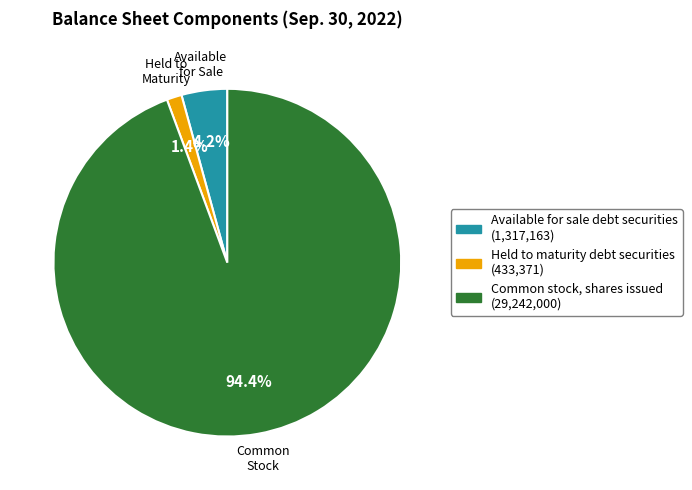

Is it true that Available for sale debt securities is 4% of the pie?

True